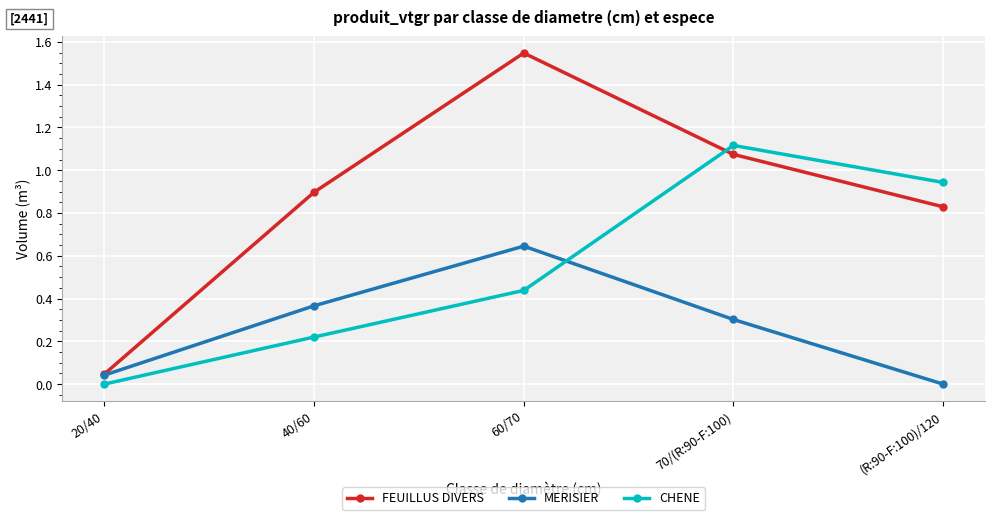

Which category has the highest value across all series?

60/70